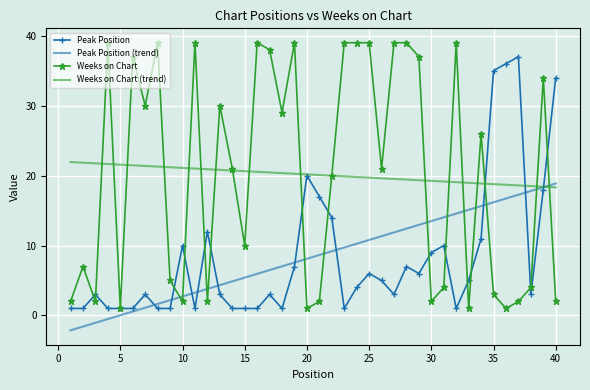

Rank the series by their maximum value, from highest to lowest.

Weeks on Chart, Peak Position, Weeks on Chart (trend), Peak Position (trend)